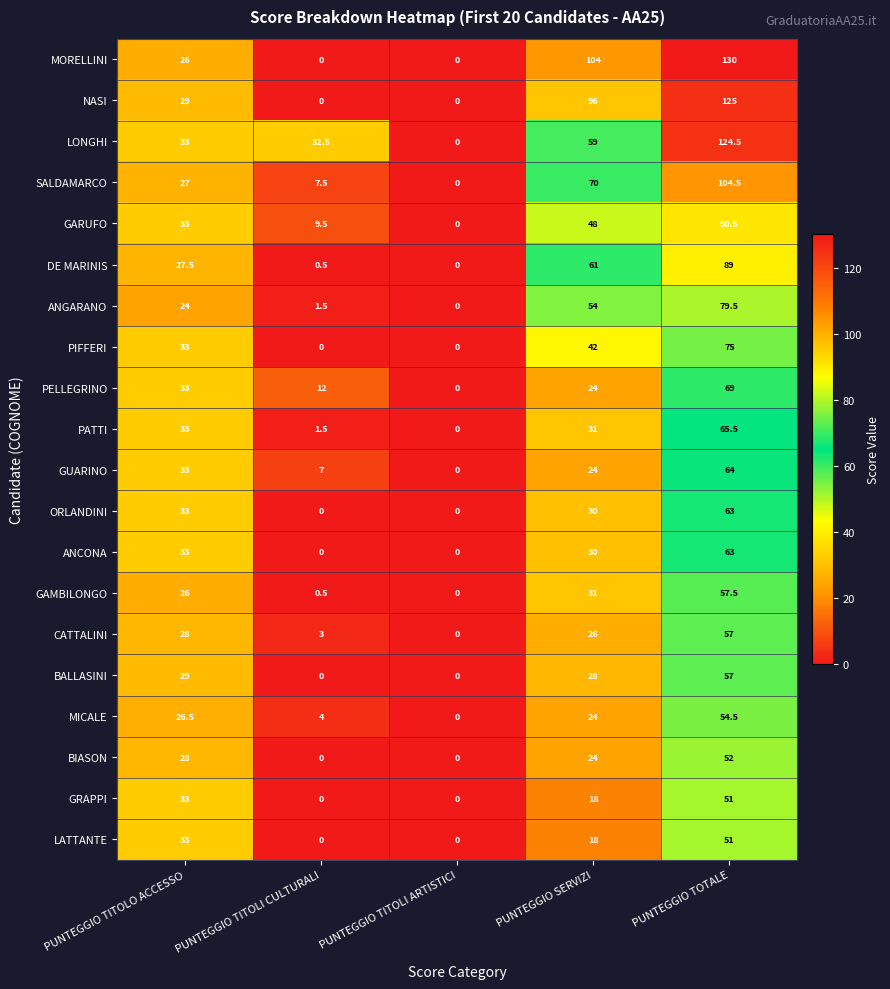

What is the greatest value displayed?

130.0